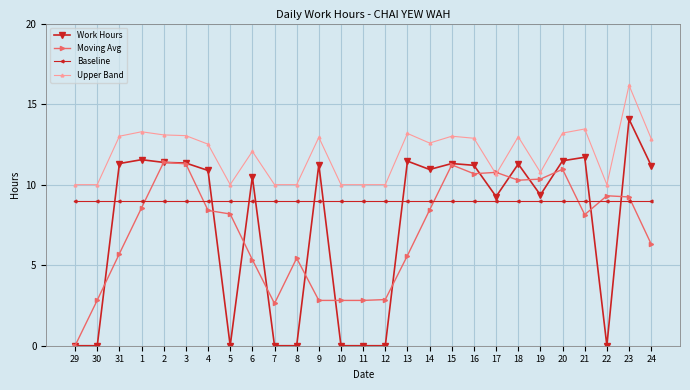

Which category has the highest value in the Work Hours series?

23